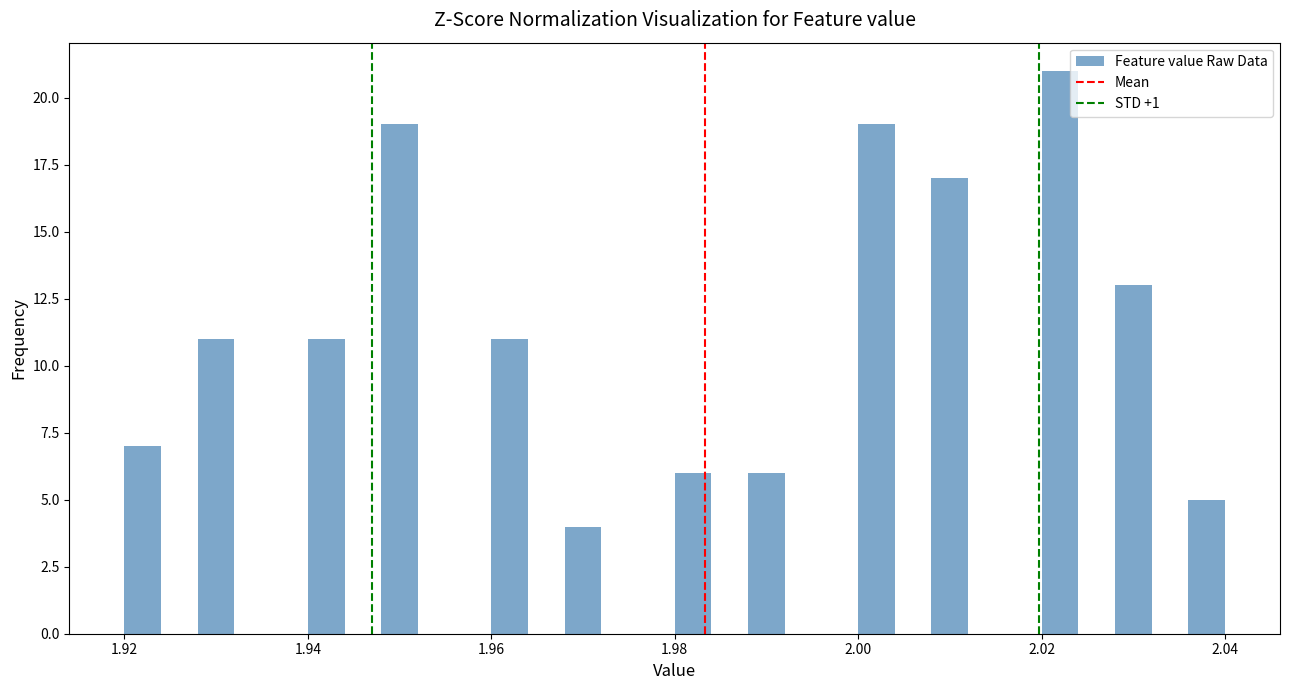

Read against the x-axis, roughly where is the centre of the tallest bar?

2.022